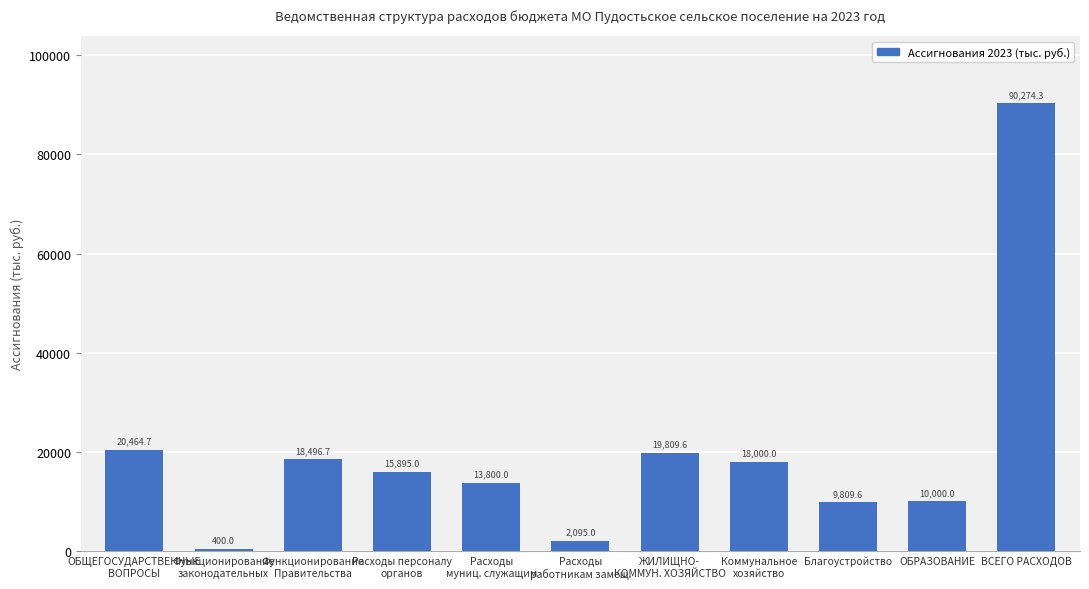

What is the change in value from Коммунальное
хозяйство to ОБРАЗОВАНИЕ?

-8000.0